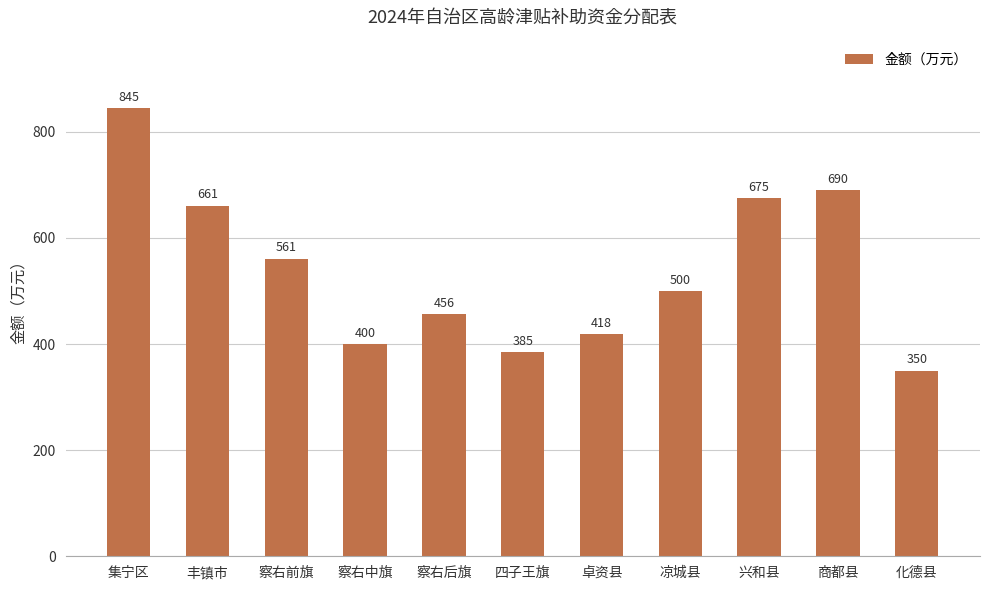

List the labels in order of value, largest first.

集宁区, 商都县, 兴和县, 丰镇市, 察右前旗, 凉城县, 察右后旗, 卓资县, 察右中旗, 四子王旗, 化德县